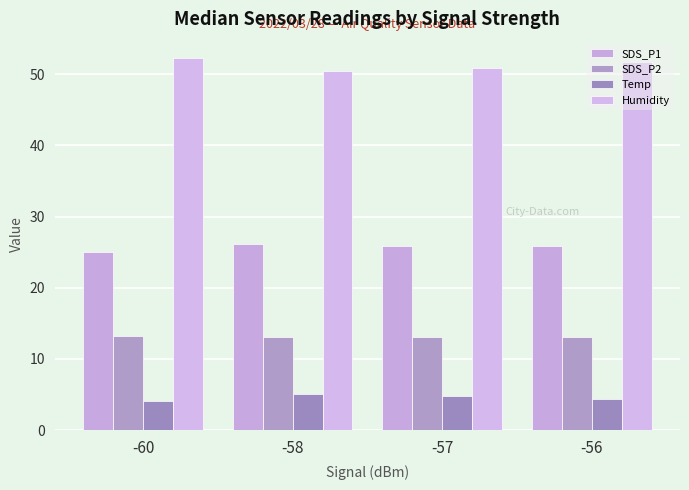

The Temp series shows 1.7 at -58. True or false?

False